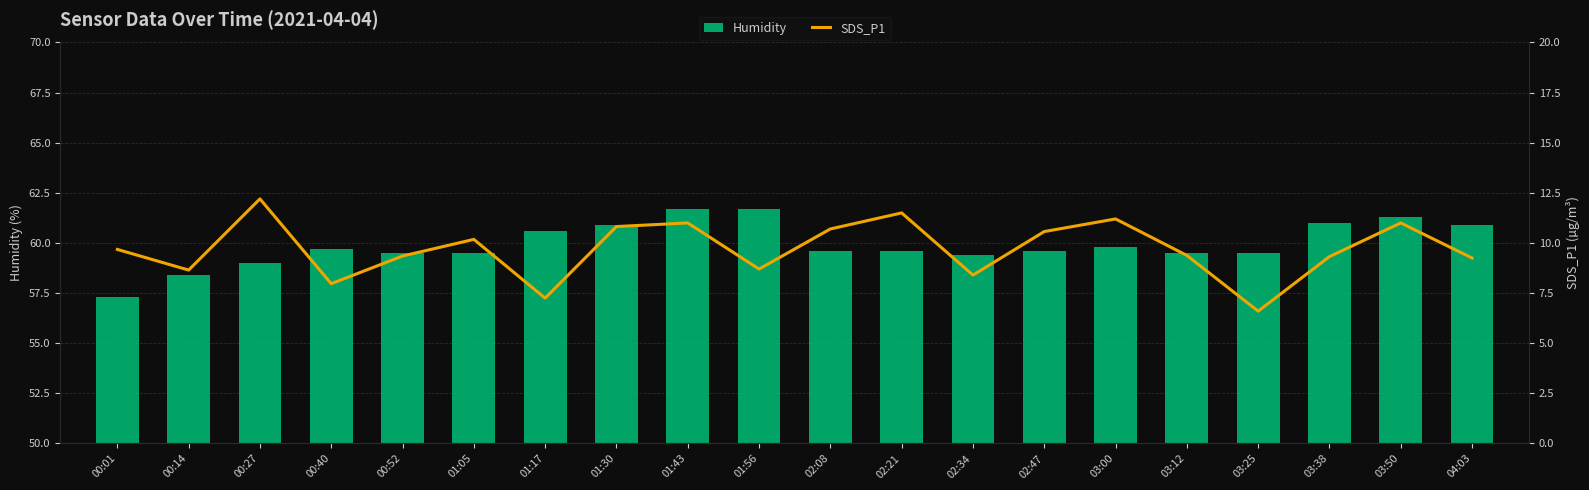

What are all the series names shown in the legend?

Humidity, SDS_P1